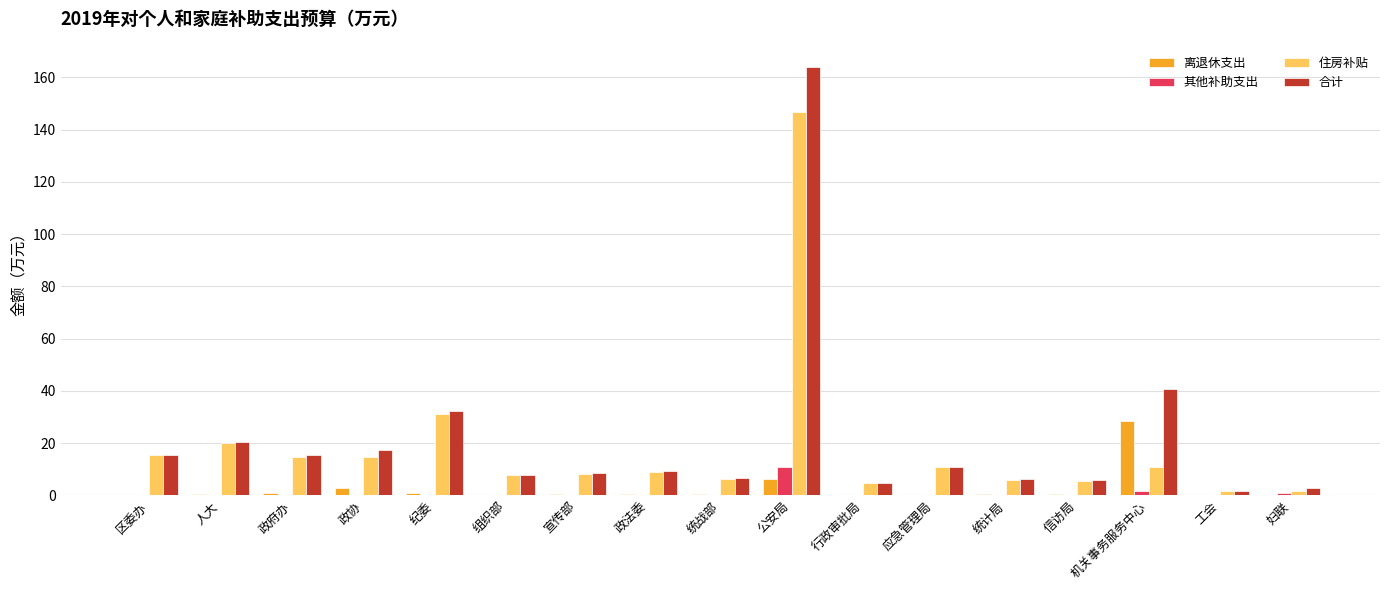

Which label corresponds to the largest value in the chart?

公安局